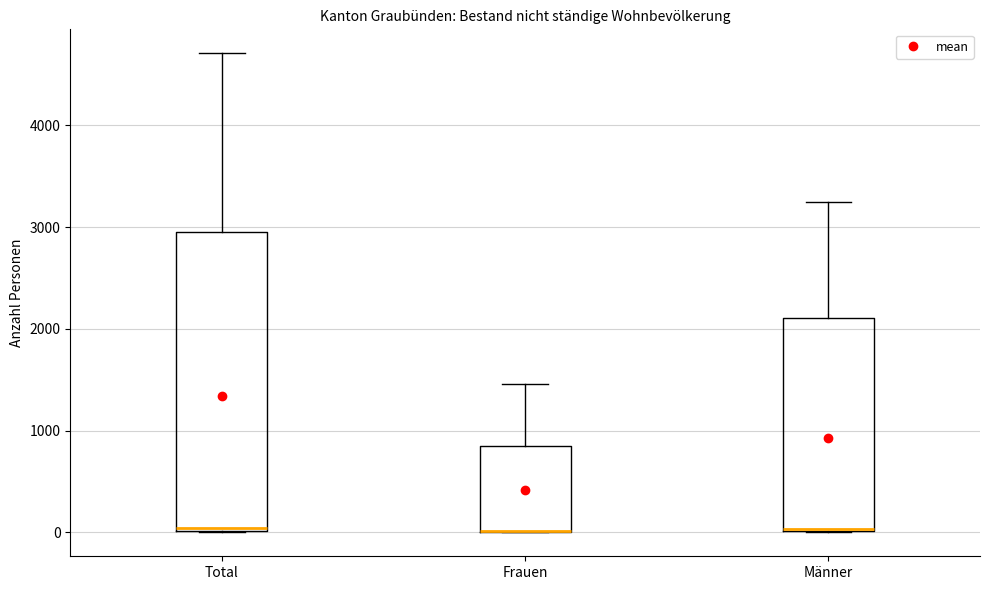

Where is the lower edge of the box for Männer on the y-axis? The values are not printed on the chart, so give them approximately, as read against the axis.

0